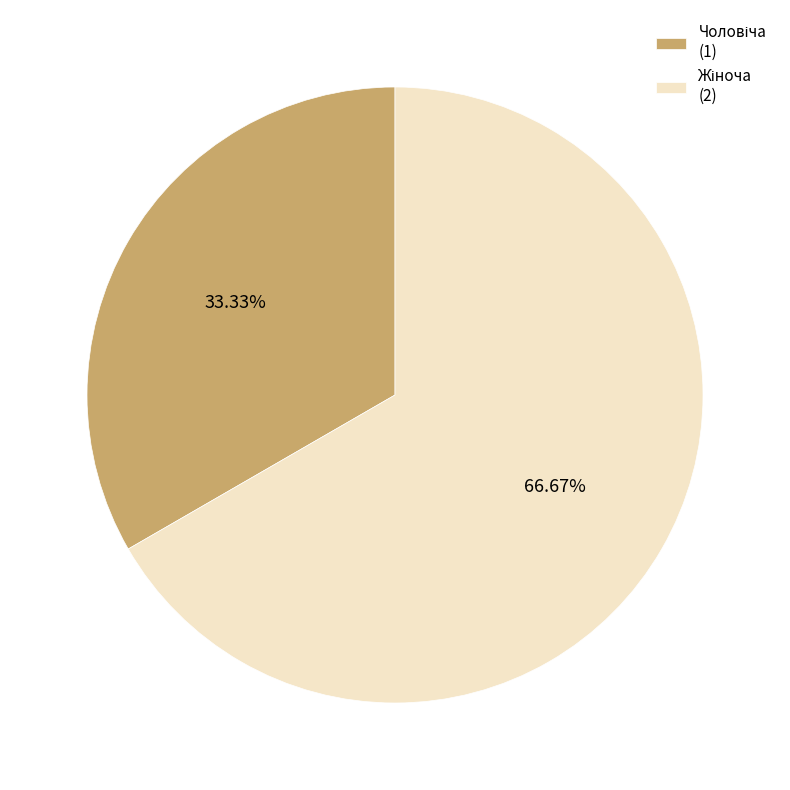

Approximately how many times larger is the value at Жіноча compared to Чоловіча?

2.0